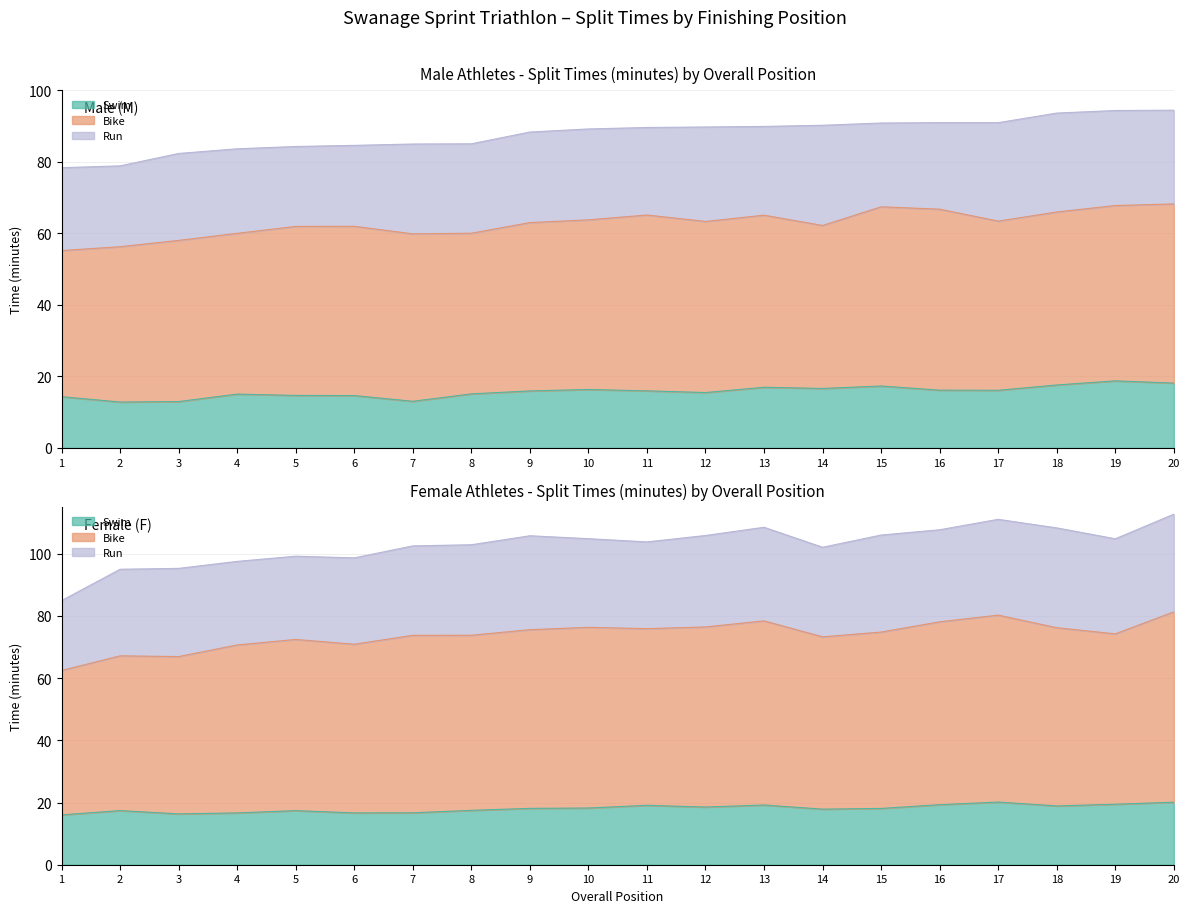

Rank the series by their maximum value, from lowest to highest.

M, F